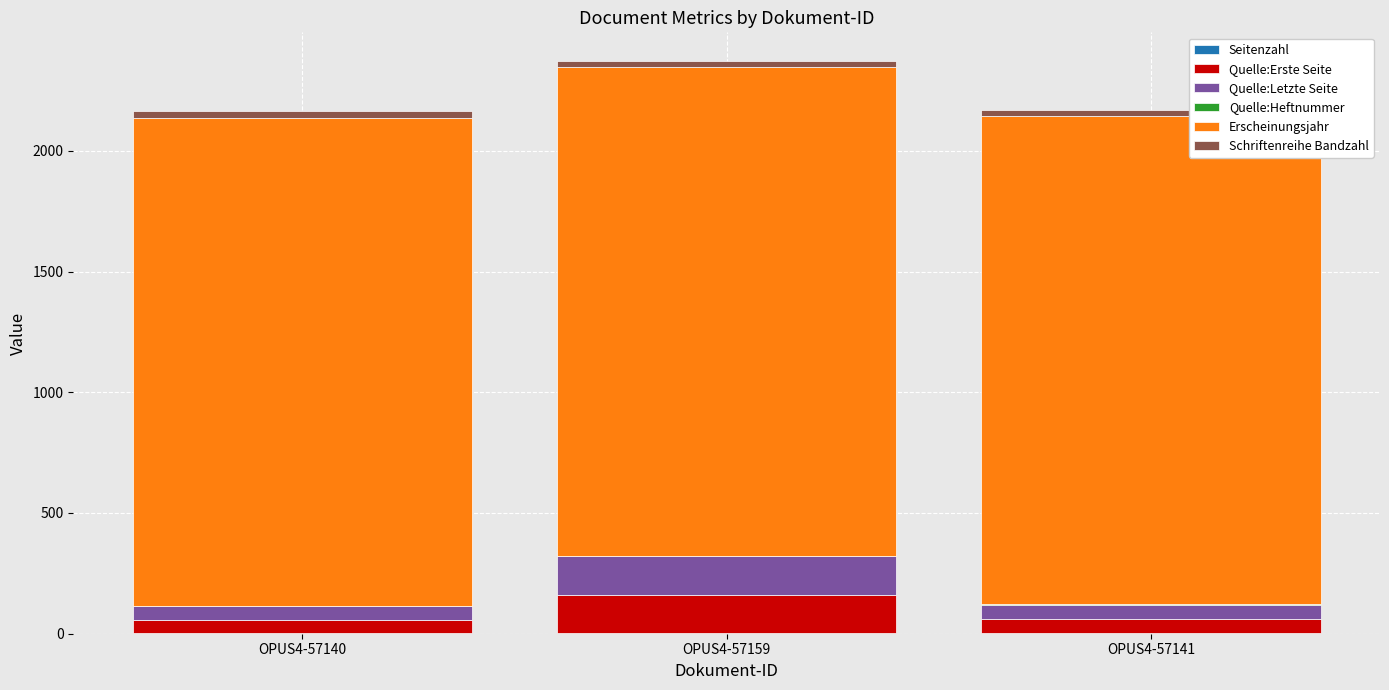

Which has a higher value, OPUS4-57140 or OPUS4-57141?

OPUS4-57141